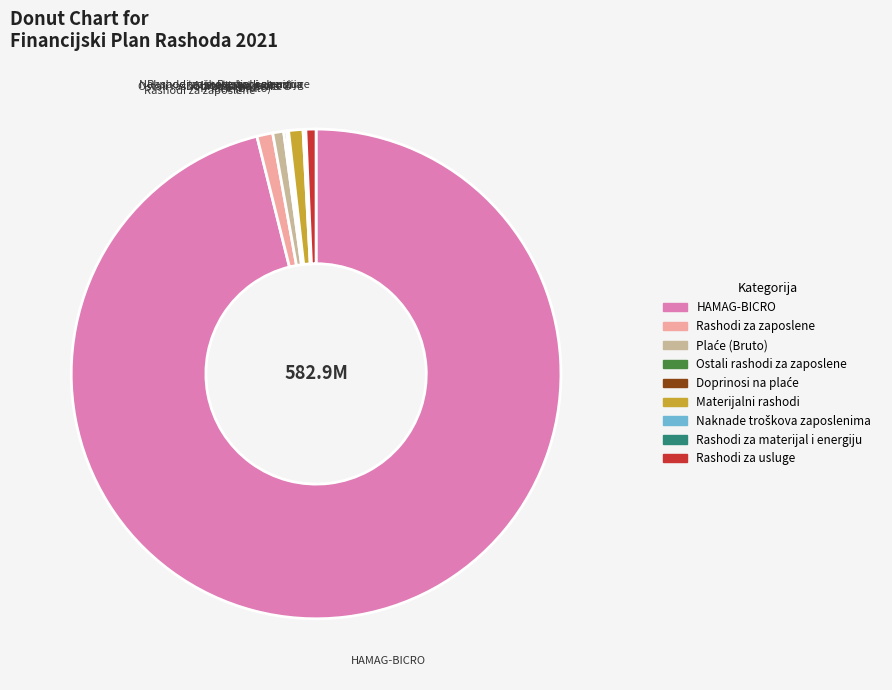

Is it true that HAMAG-BICRO is 87% of the pie?

False